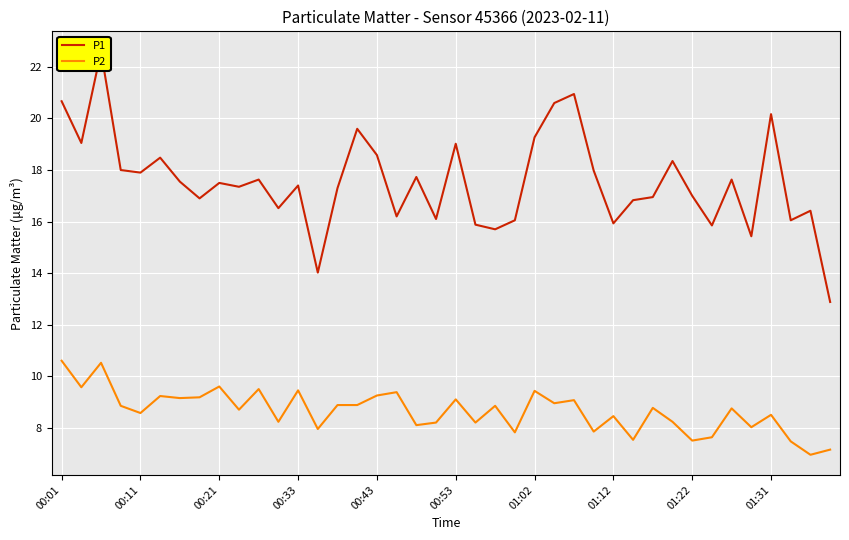

True or false: P2 has more than 0 interior local peaks.

True